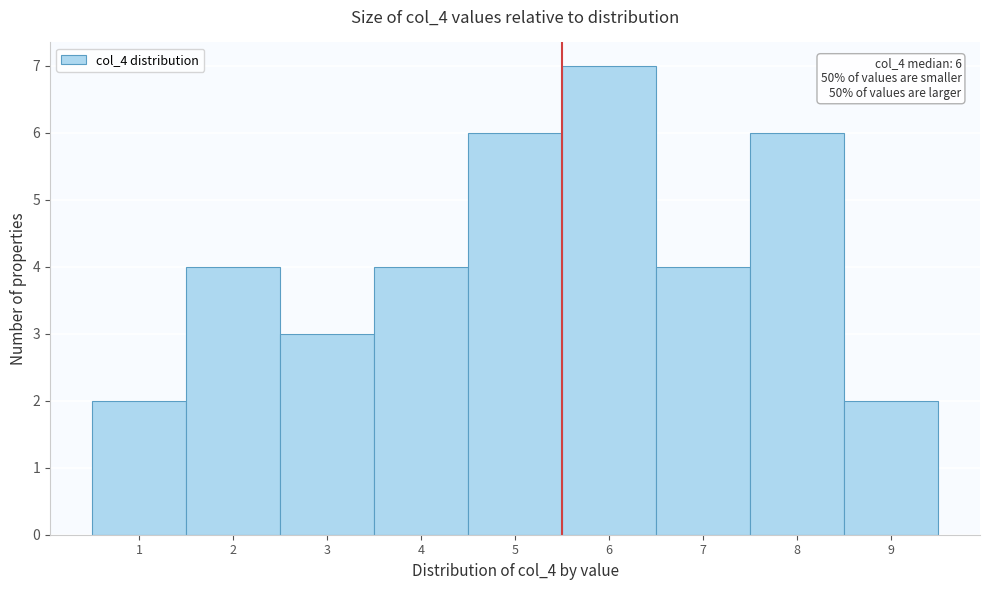

Which range on the x-axis has the tallest bar?

5.5 to 6.5